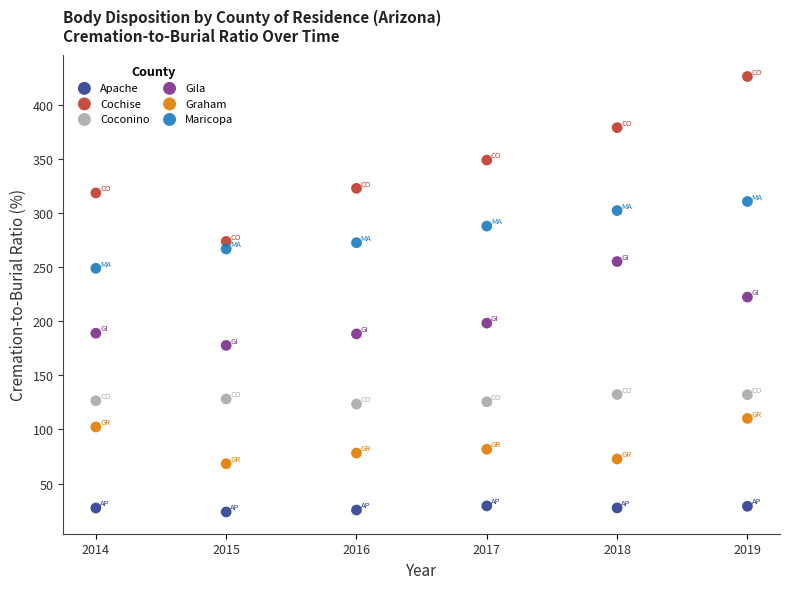

Which series contains the highest Y value?

Cochise